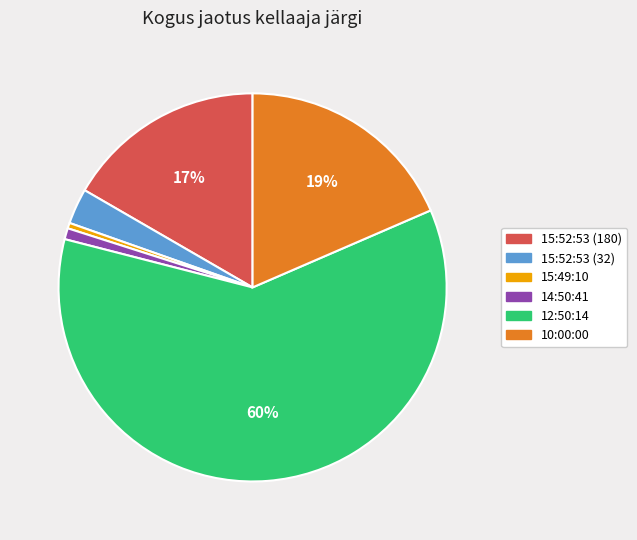

Which slice is the largest?

12:50:14